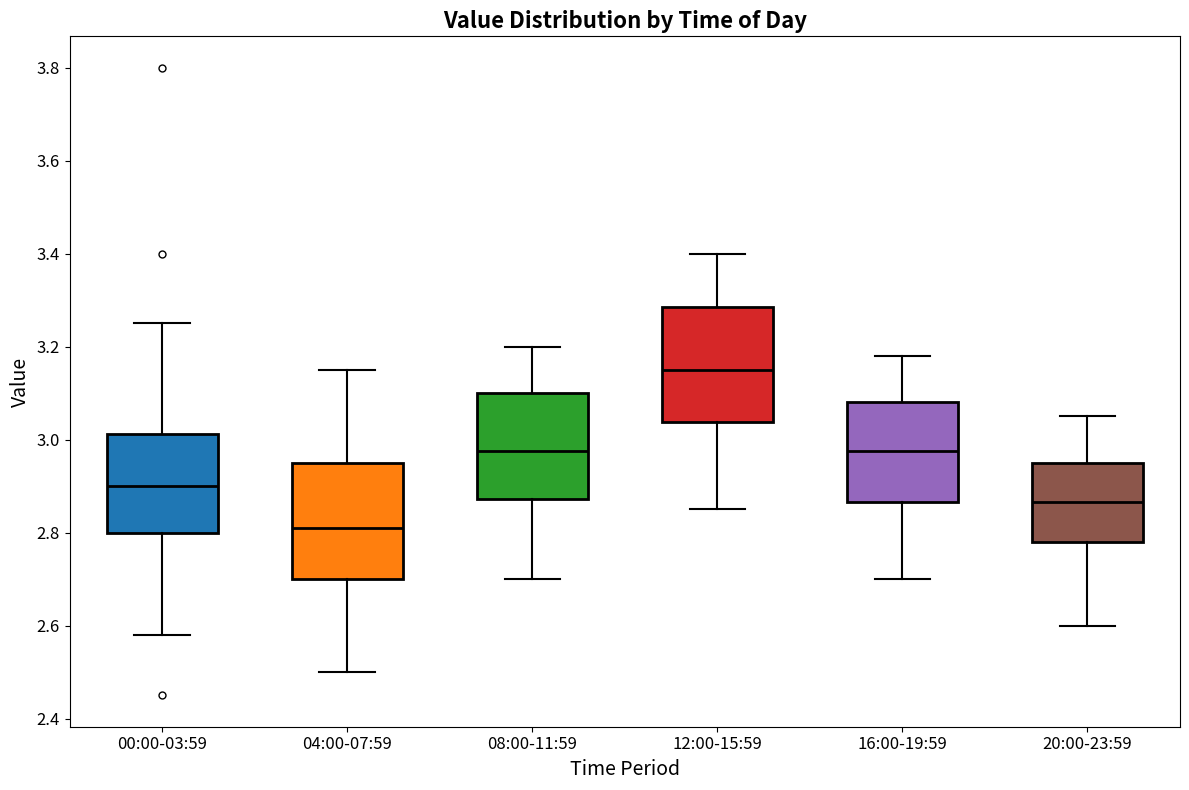

Where is the upper edge of the box for 04:00-07:59 on the y-axis? The values are not printed on the chart, so give them approximately, as read against the axis.

2.96